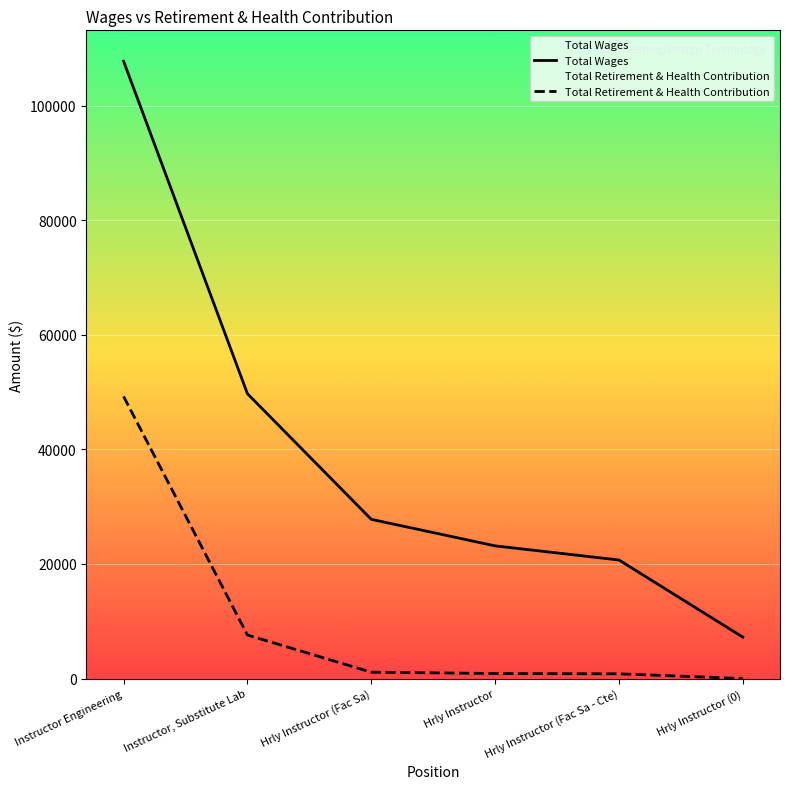

What is the total value across all series at Hrly Instructor?

24038